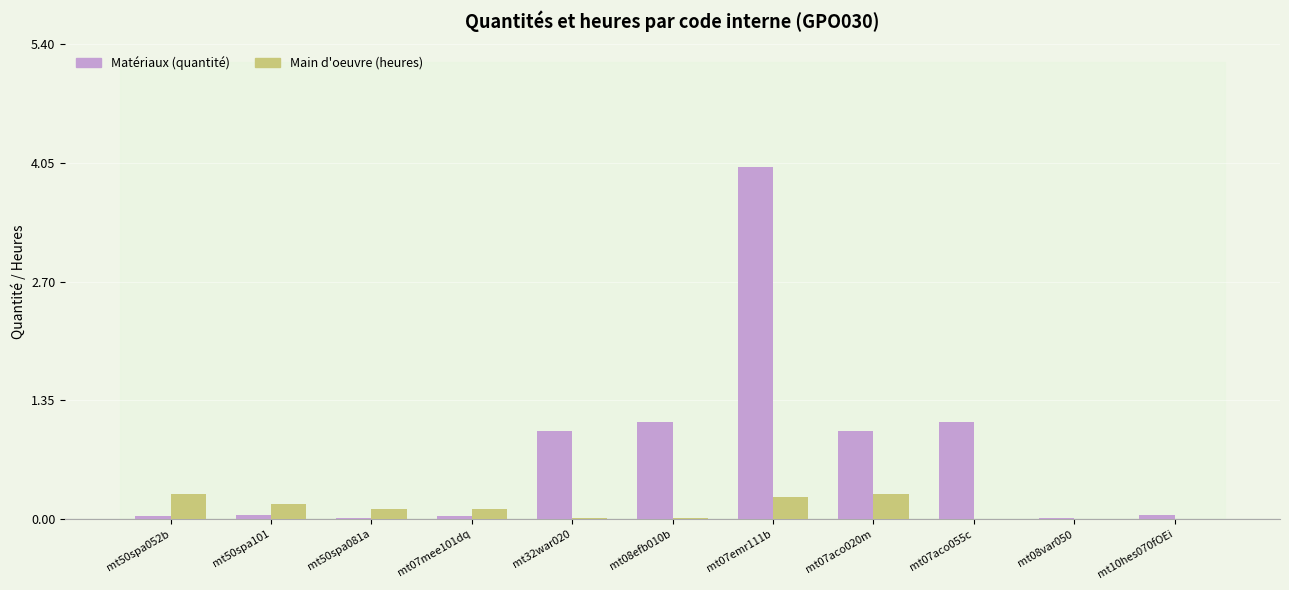

At which category is the sum across all series the highest?

mt07emr111b